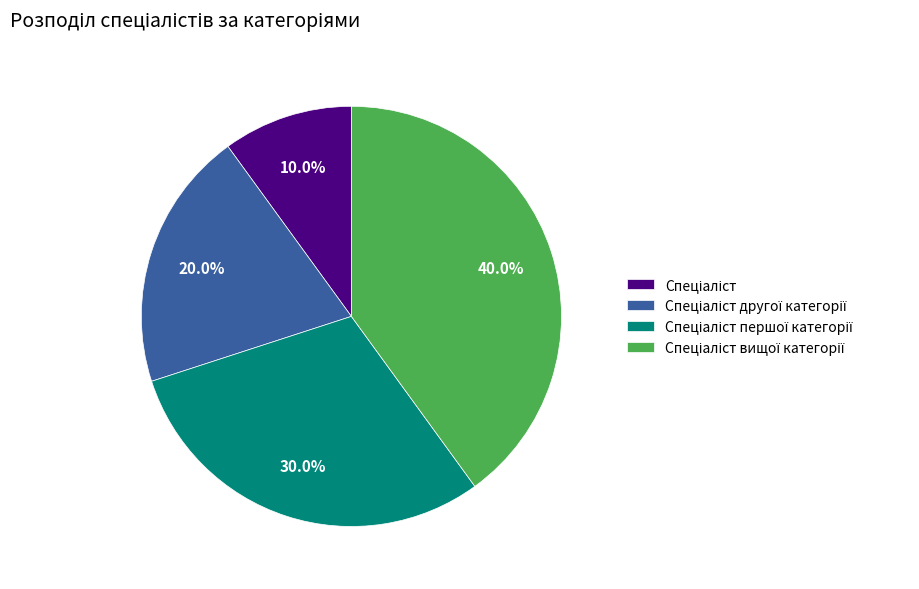

Is there a majority slice in this chart?

No